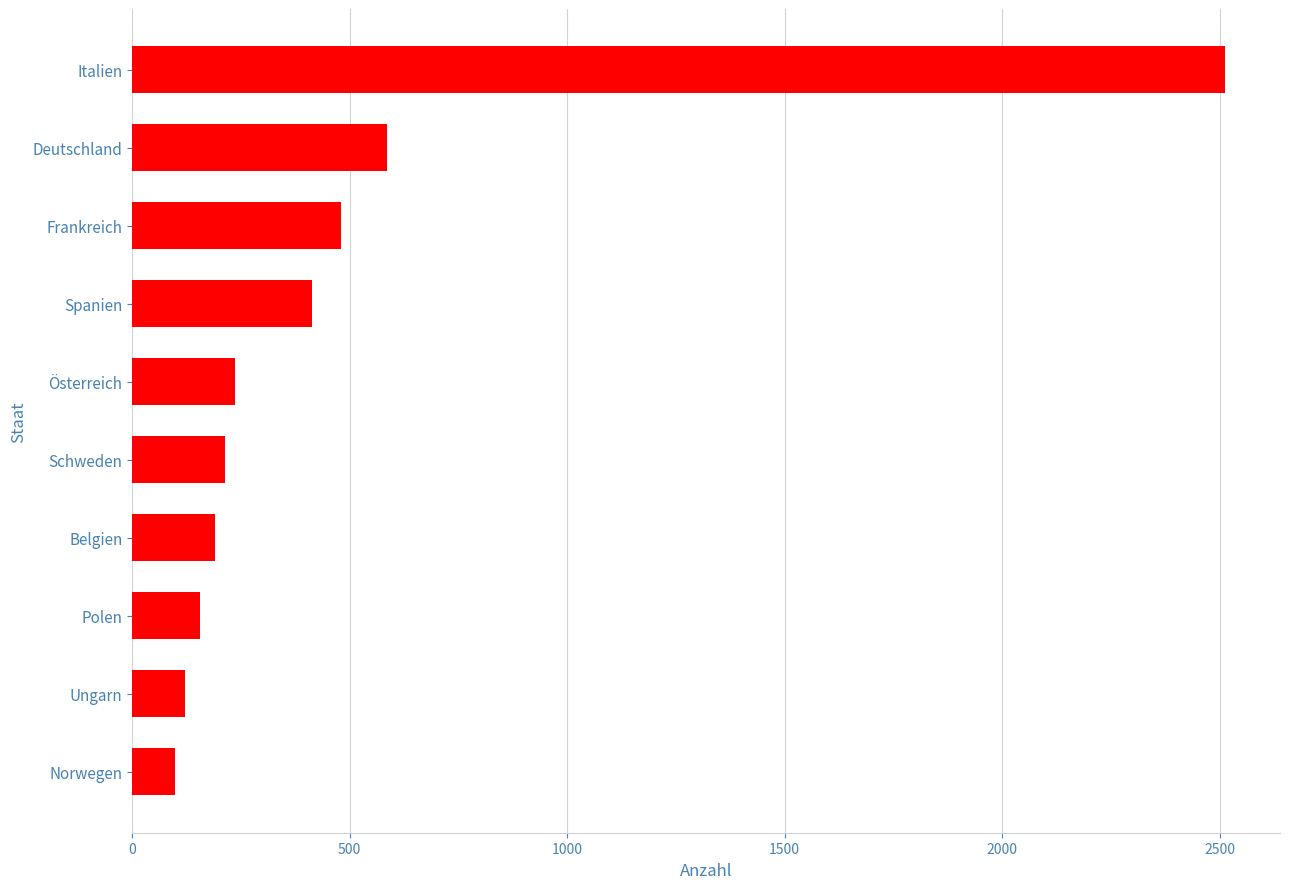

The chart shows a value of 213 at Schweden. True or false?

True